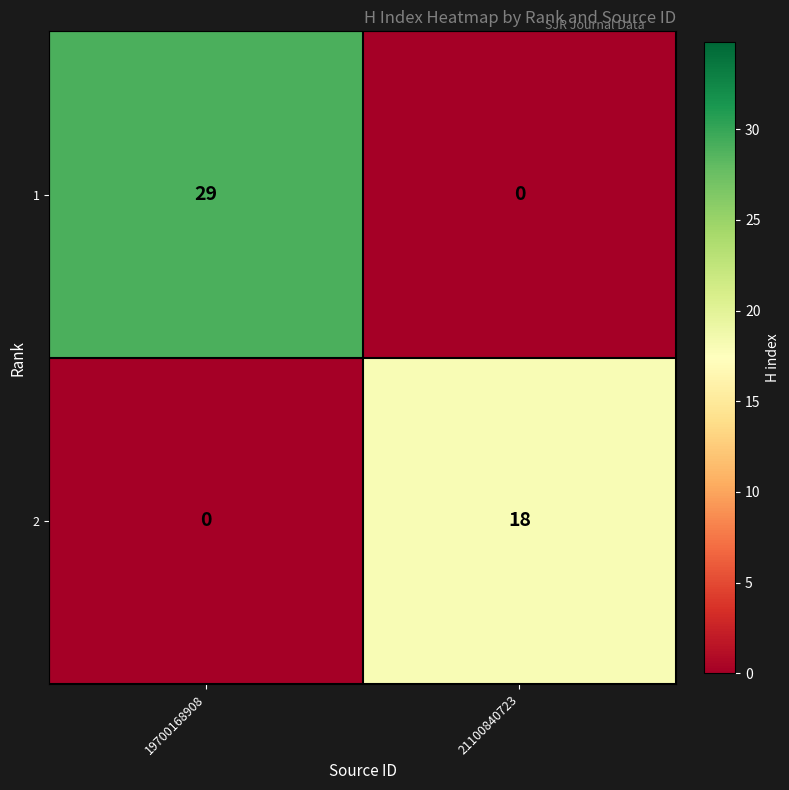

The 1 series shows 29 at 19700168908. True or false?

True